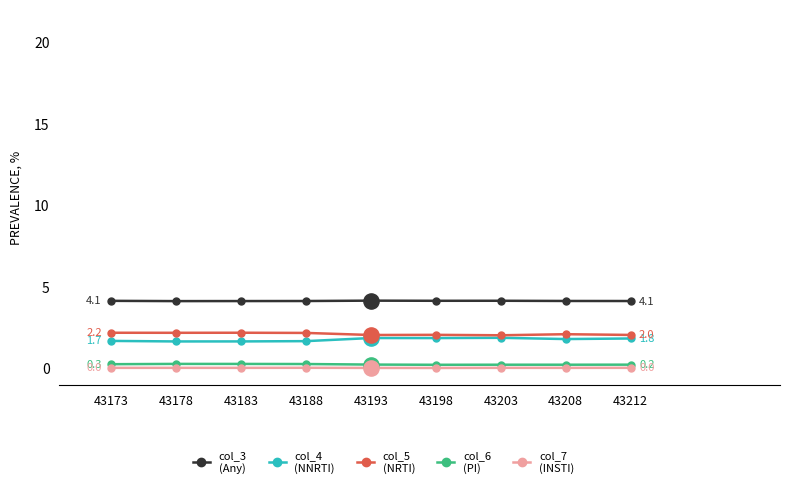

At which category is the sum across all series the highest?

43193